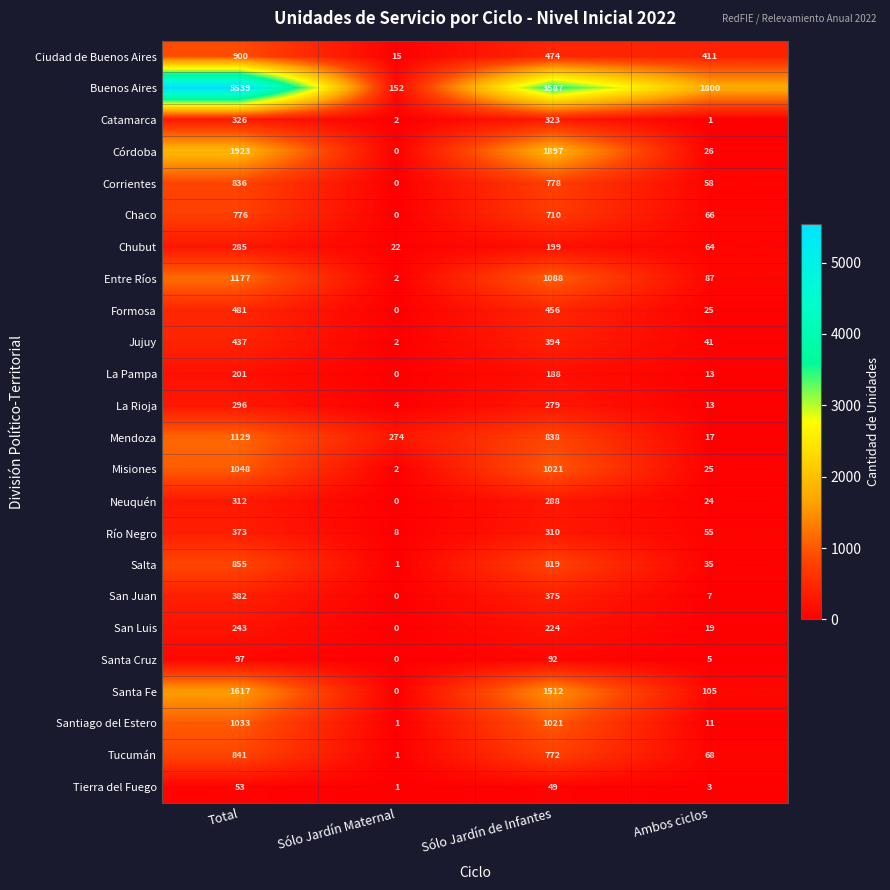

The Formosa series shows 481 at Total. True or false?

True